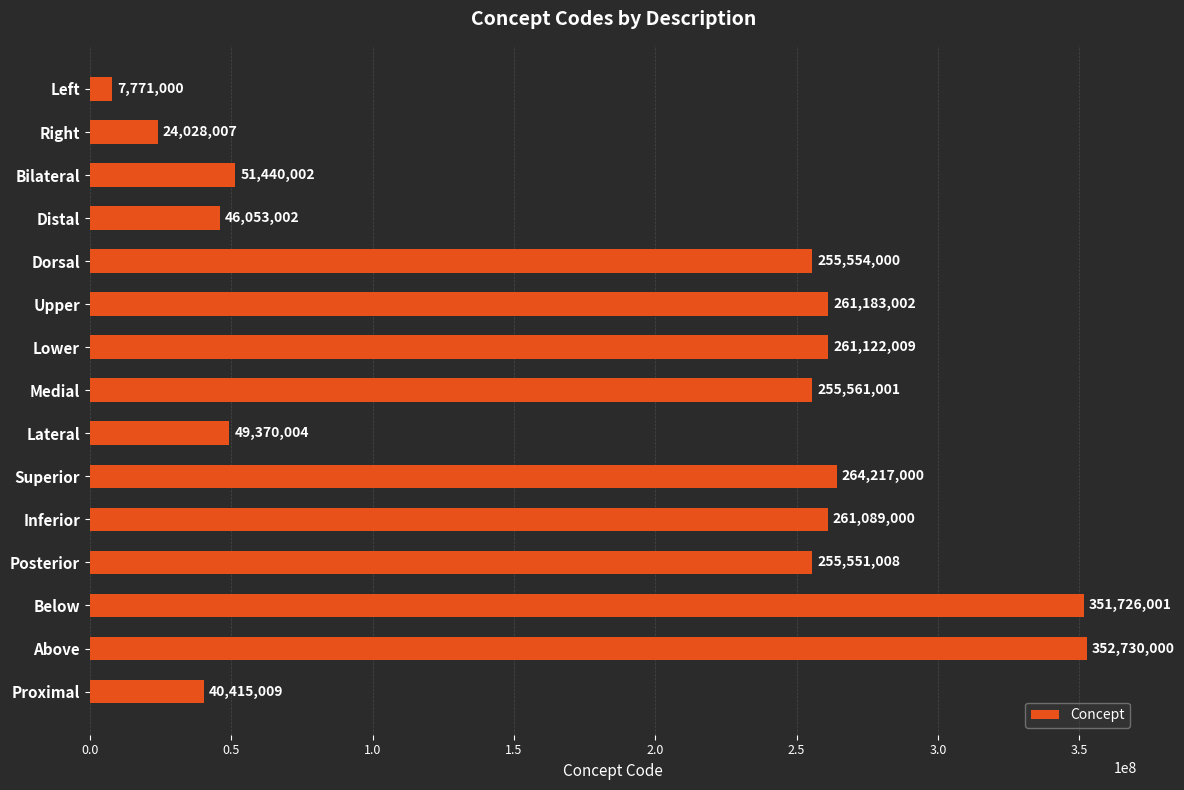

What is the value of the 8th bar from the top?

255561001